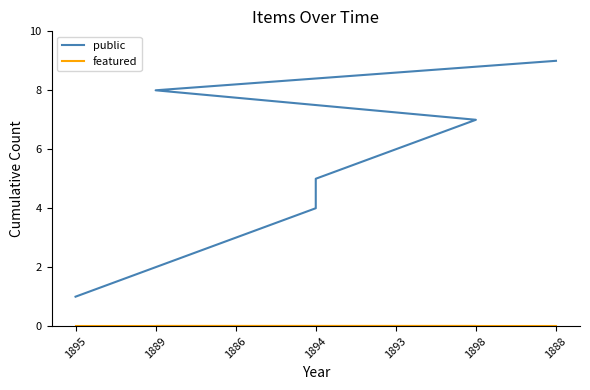

At which label does public first exceed 5?

1893